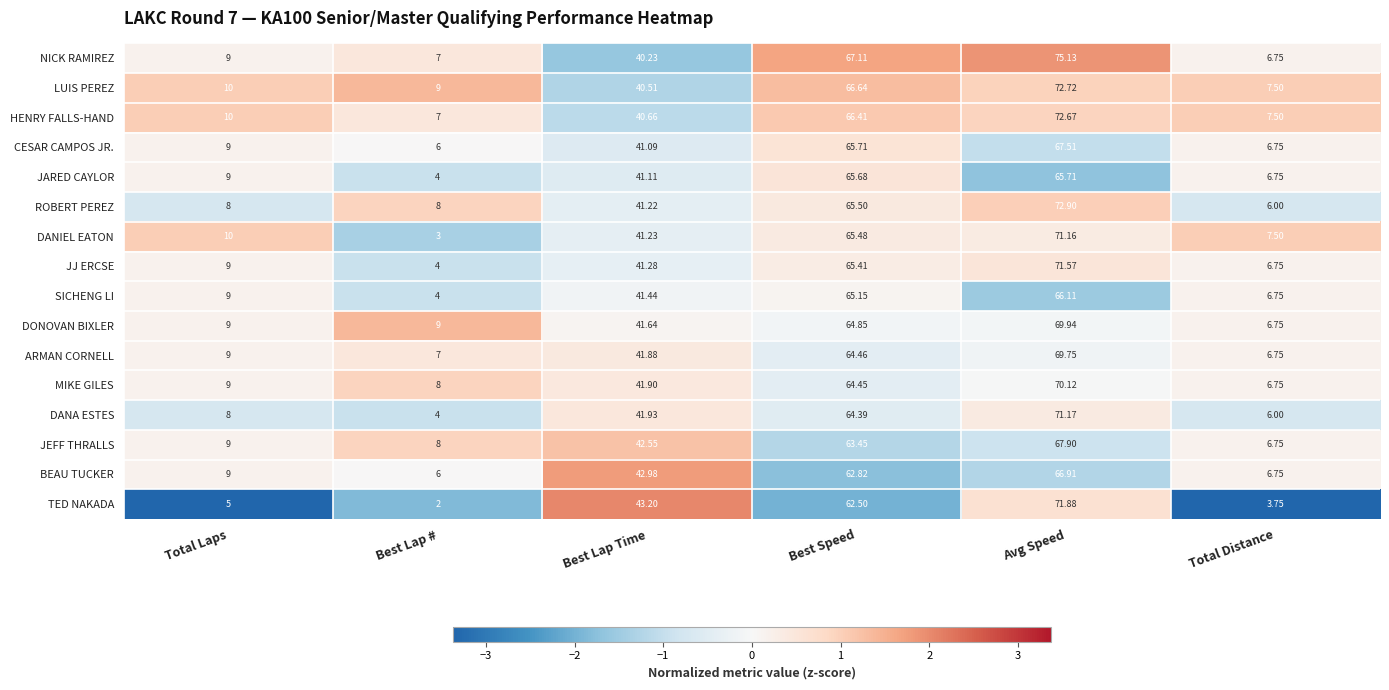

How many values in the HENRY FALLS-HAND series are below 40?

3